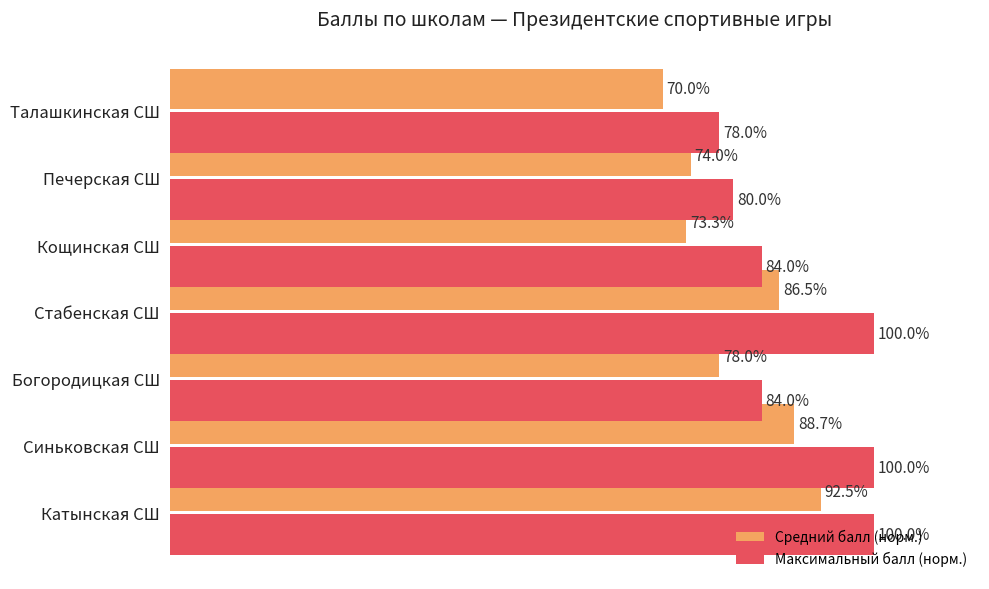

Rank the series at Синьковская СШ from highest to lowest value.

Максимальный балл (норм.), Средний балл (норм.)